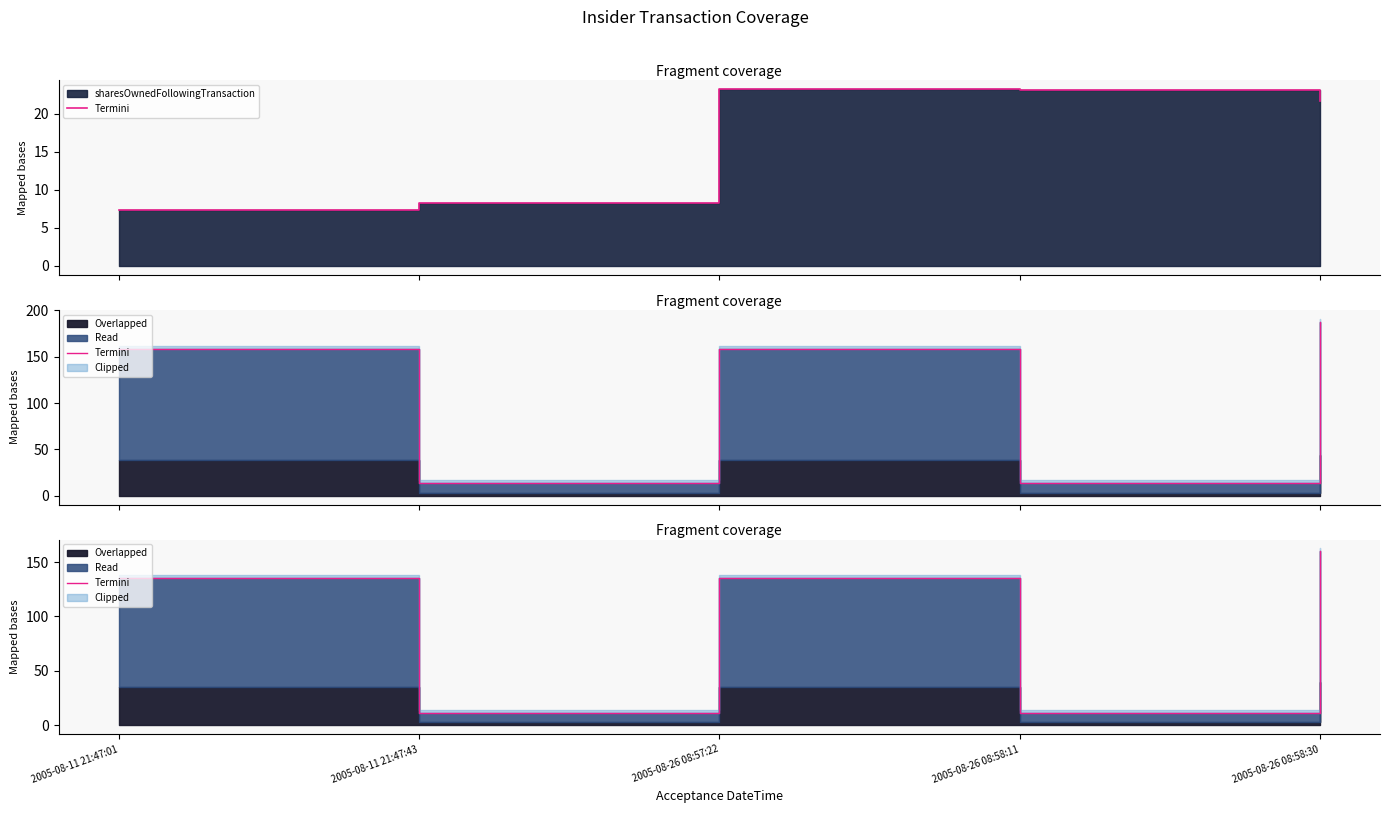

Rank the categories by value from lowest to highest.

2005-08-11 21:47:43, 2005-08-26 08:58:11, 2005-08-11 21:47:01, 2005-08-26 08:57:22, 2005-08-26 08:58:30